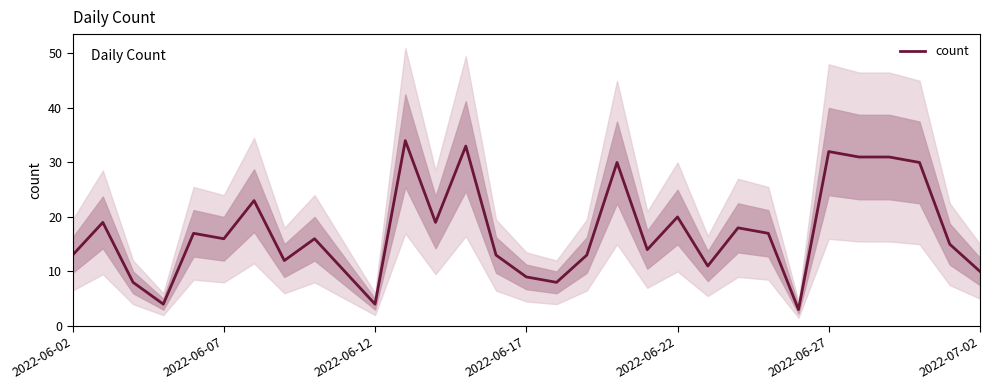

The value of count at 2022-06-02 is 13. True or false?

True